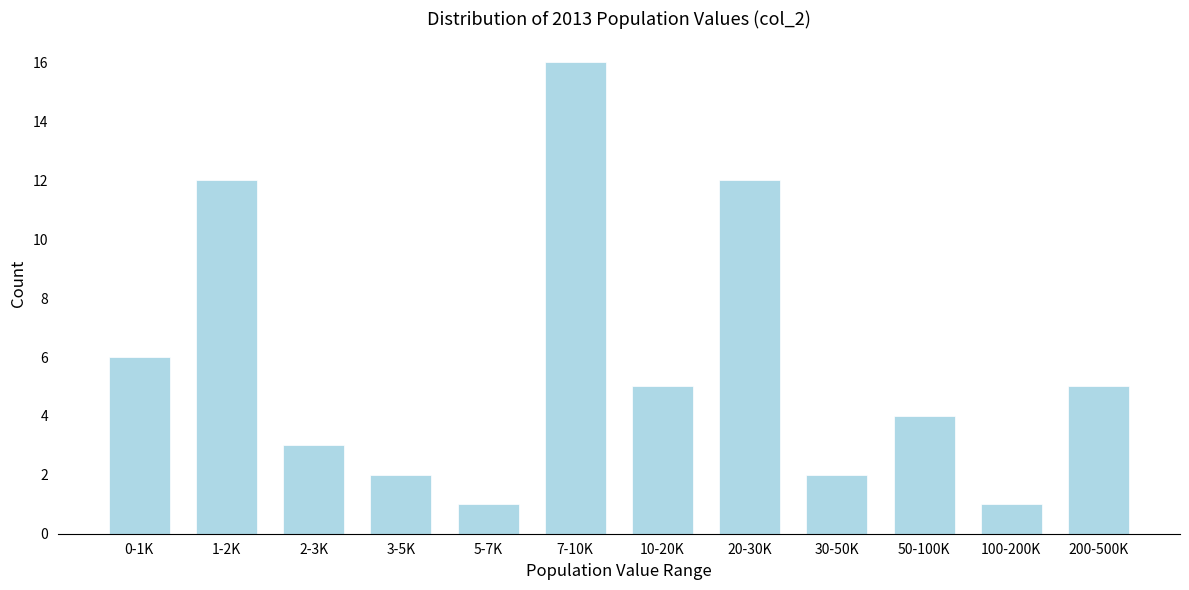

Reading left to right, list all the values displayed in this chart.

6	12	3	2	1	16	5	12	2	4	1	5